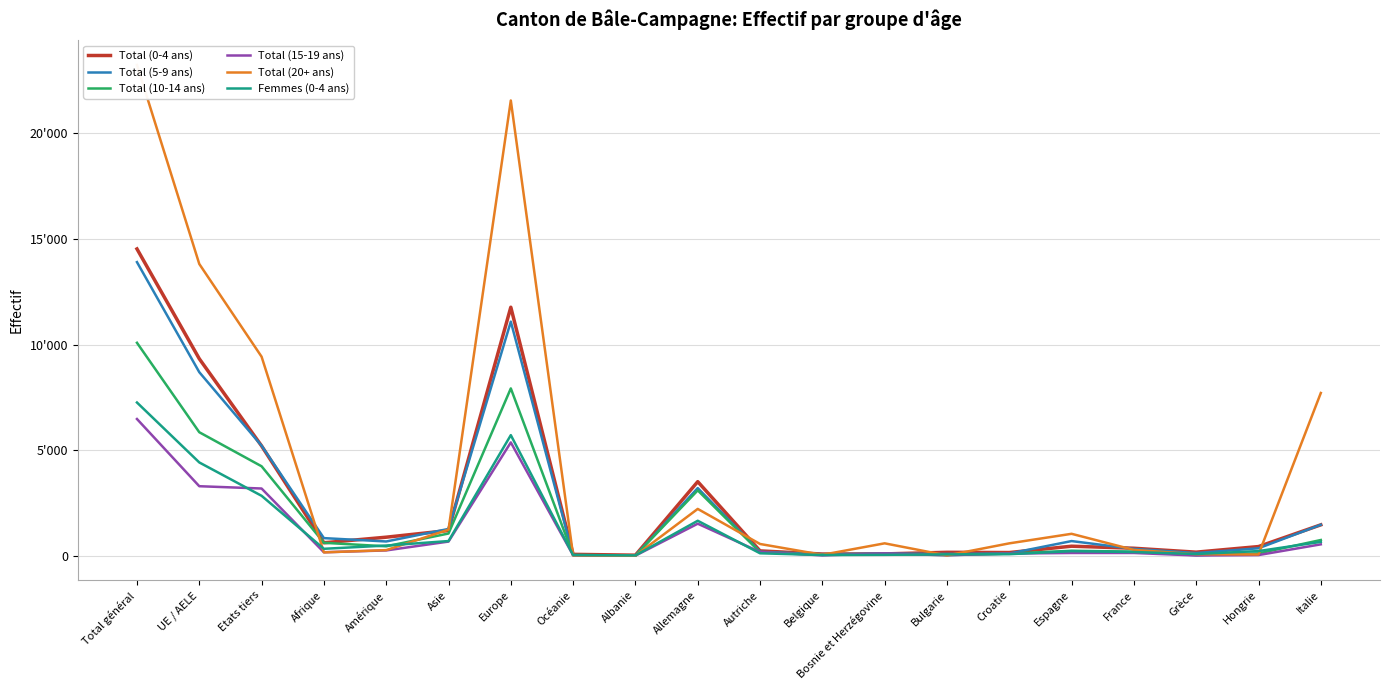

At how many categories does at least one series exceed 19625?

2